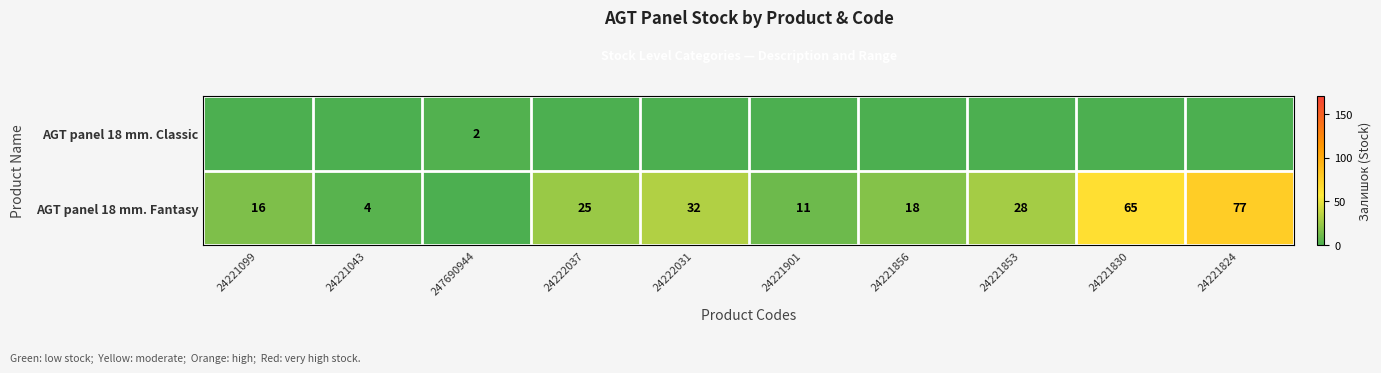

How many row_0 values are between 0 and 1?

9